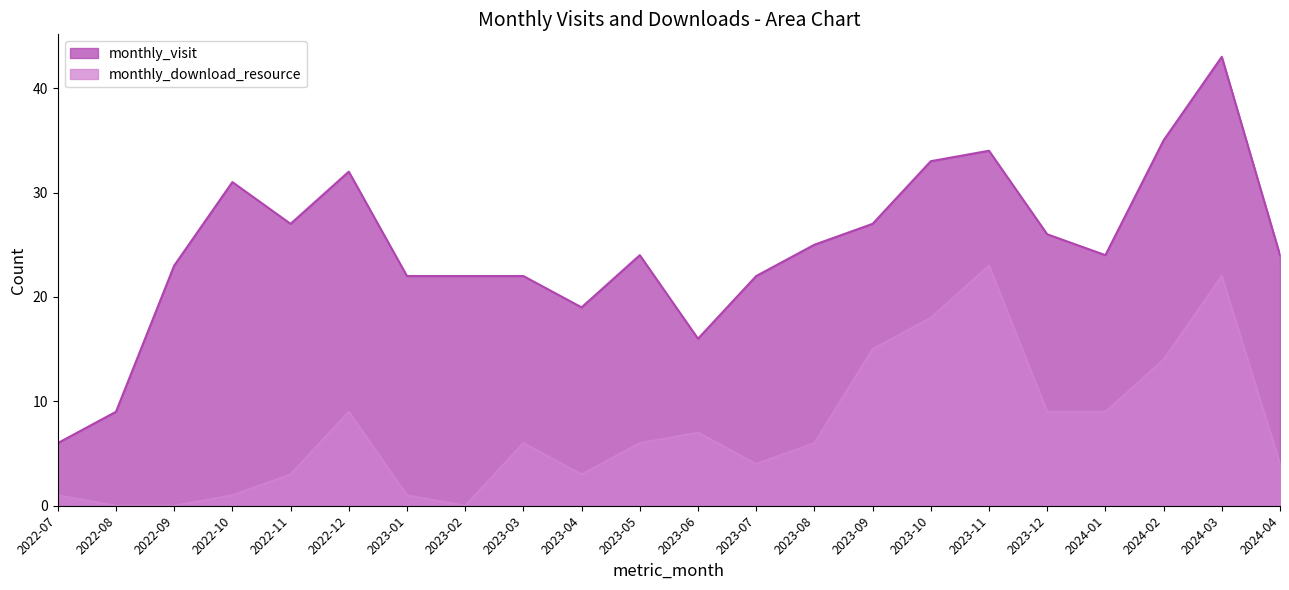

What is the average value of the monthly_download_resource series?

7